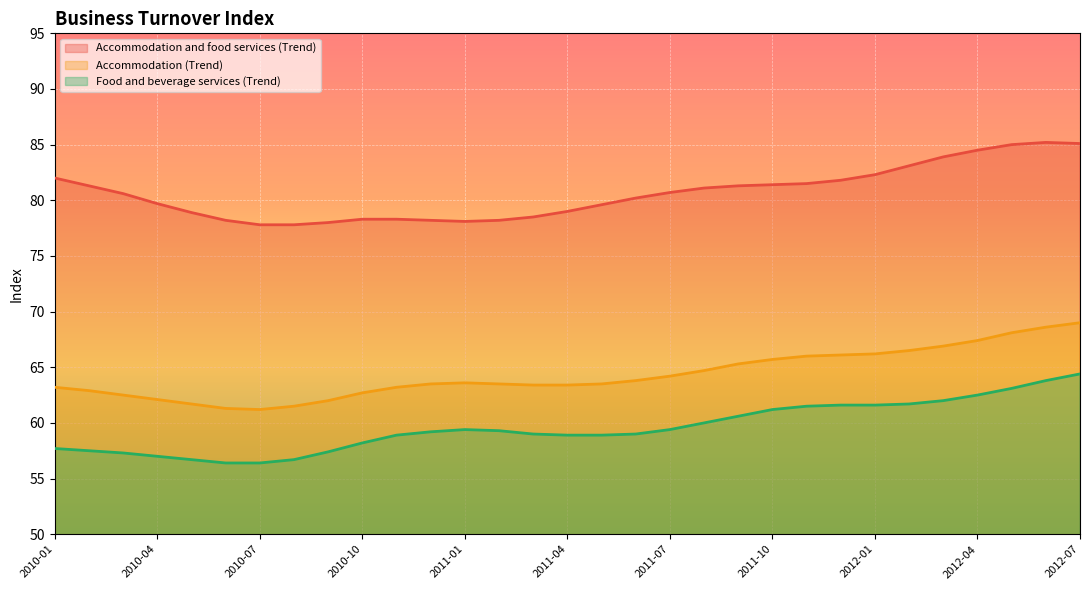

At which category is the sum across all series the highest?

2012-07